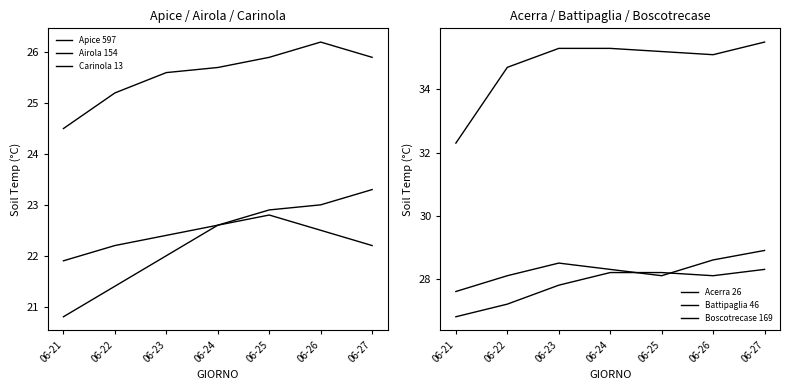

True or false: Apice 597 and Acerra 26 intersect in this chart.

False